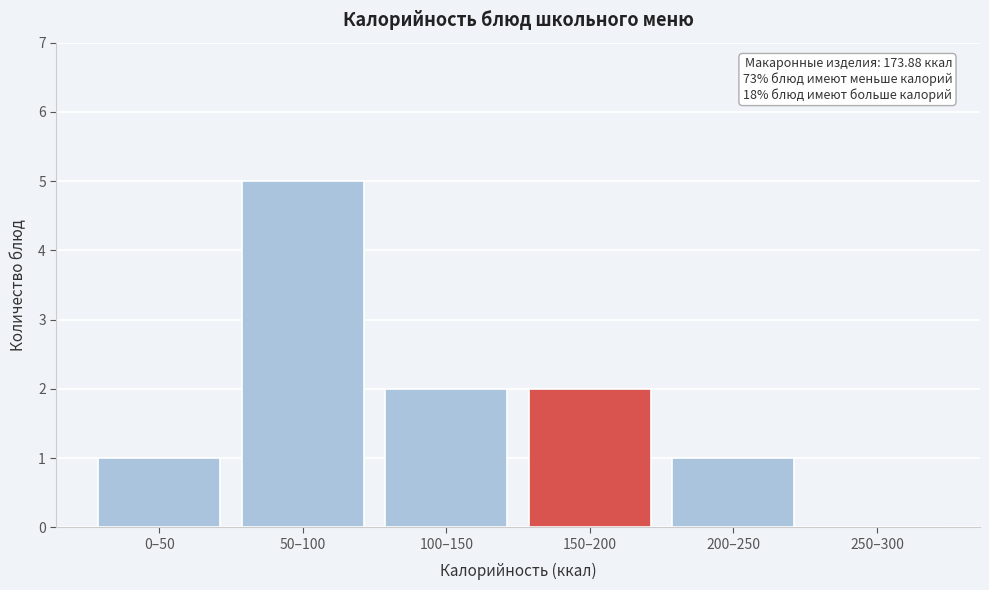

Reading left to right, list all the values displayed in this chart.

0–50=1	50–100=5	100–150=2	150–200=2	200–250=1	250–300=0